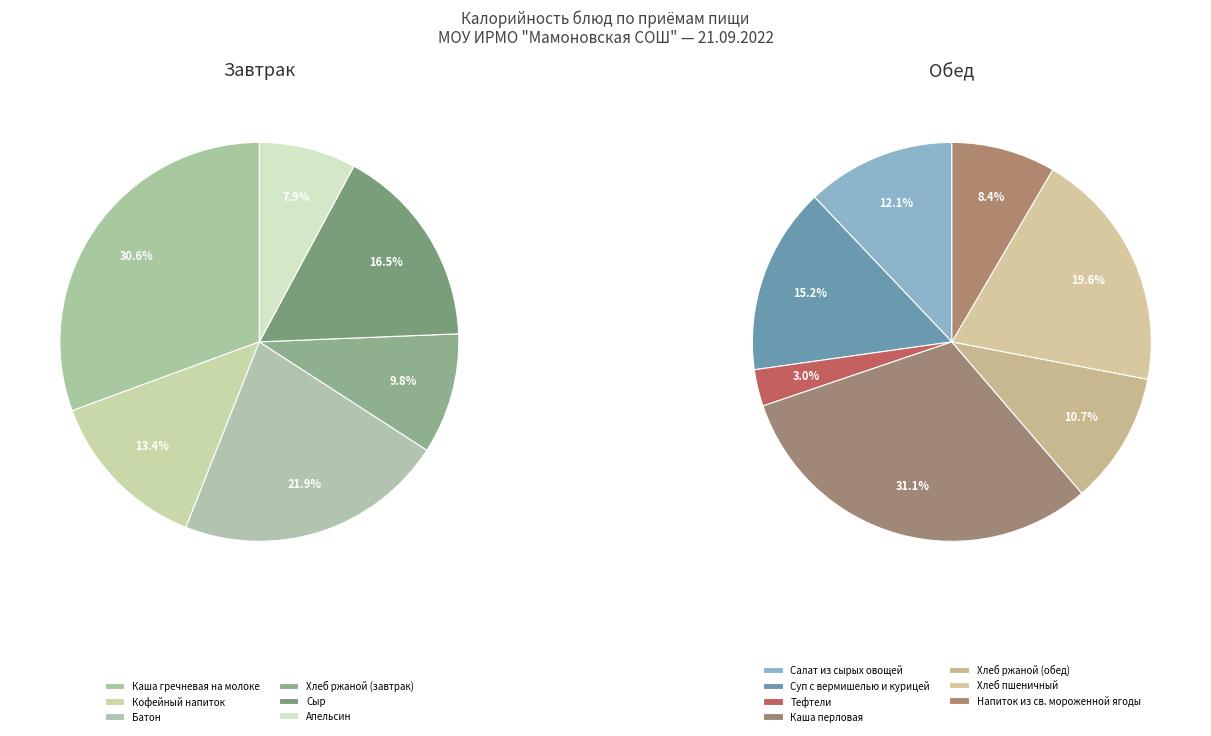

Is there any slice that represents more than half of the pie?

No